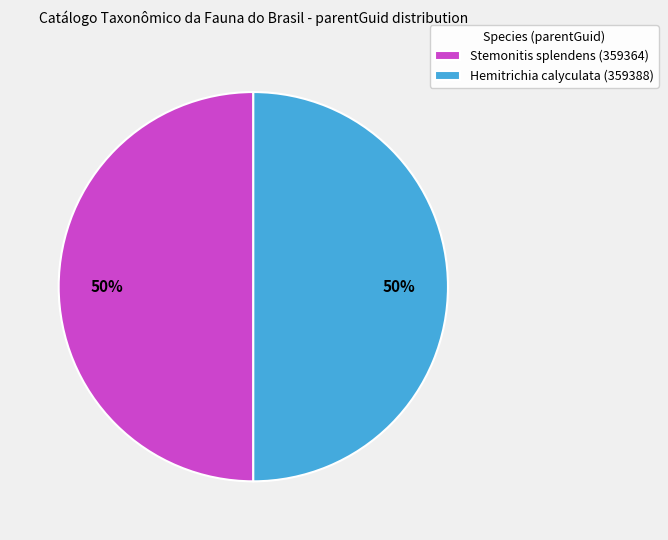

Do Hemitrichia calyculata (359388) and Stemonitis splendens (359364) together represent more than half of the pie?

Yes